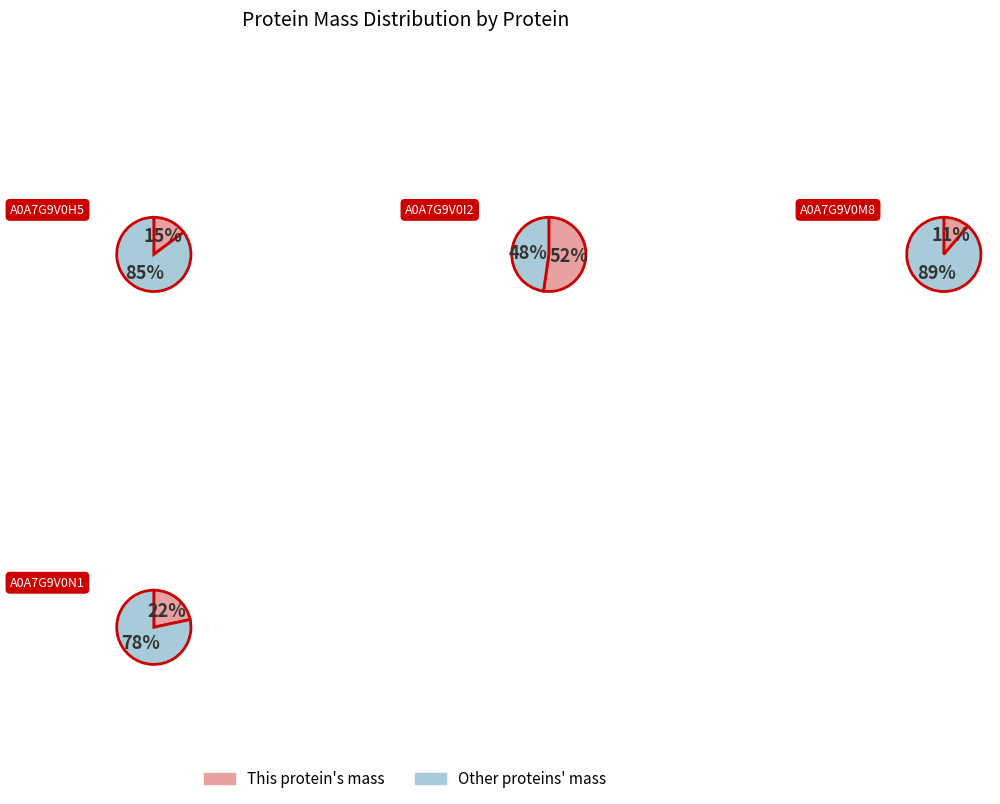

Is it true that A0A7G9V0M8 is 19% of the pie?

False